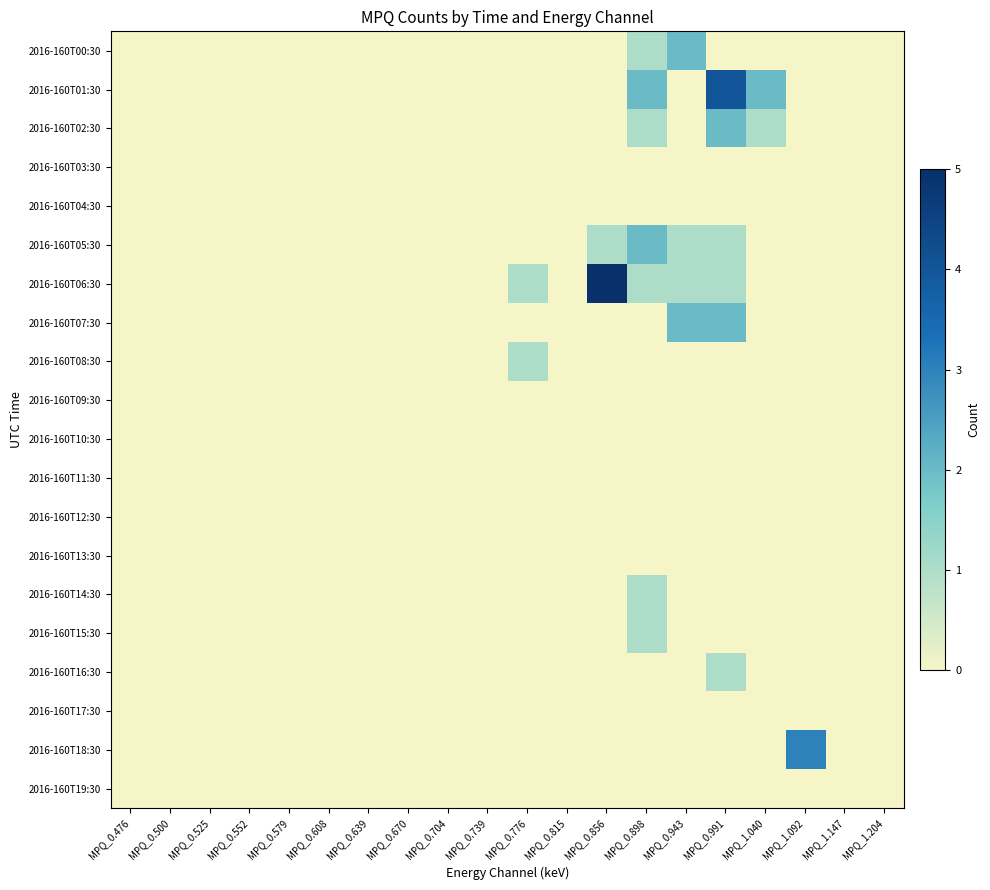

Reading left to right, what are all the values shown in this chart?

2016-160T00:30: MPQ_0.476=0	MPQ_0.500=0	MPQ_0.525=0	MPQ_0.552=0	MPQ_0.579=0	MPQ_0.608=0	MPQ_0.639=0	MPQ_0.670=0	MPQ_0.704=0	MPQ_0.739=0	MPQ_0.776=0	MPQ_0.815=0	MPQ_0.856=0	MPQ_0.898=1	MPQ_0.943=2	MPQ_0.991=0	MPQ_1.040=0	MPQ_1.092=0	MPQ_1.147=0	MPQ_1.204=0
2016-160T01:30: MPQ_0.476=0	MPQ_0.500=0	MPQ_0.525=0	MPQ_0.552=0	MPQ_0.579=0	MPQ_0.608=0	MPQ_0.639=0	MPQ_0.670=0	MPQ_0.704=0	MPQ_0.739=0	MPQ_0.776=0	MPQ_0.815=0	MPQ_0.856=0	MPQ_0.898=2	MPQ_0.943=0	MPQ_0.991=4	MPQ_1.040=2	MPQ_1.092=0	MPQ_1.147=0	MPQ_1.204=0
2016-160T02:30: MPQ_0.476=0	MPQ_0.500=0	MPQ_0.525=0	MPQ_0.552=0	MPQ_0.579=0	MPQ_0.608=0	MPQ_0.639=0	MPQ_0.670=0	MPQ_0.704=0	MPQ_0.739=0	MPQ_0.776=0	MPQ_0.815=0	MPQ_0.856=0	MPQ_0.898=1	MPQ_0.943=0	MPQ_0.991=2	MPQ_1.040=1	MPQ_1.092=0	MPQ_1.147=0	MPQ_1.204=0
2016-160T03:30: MPQ_0.476=0	MPQ_0.500=0	MPQ_0.525=0	MPQ_0.552=0	MPQ_0.579=0	MPQ_0.608=0	MPQ_0.639=0	MPQ_0.670=0	MPQ_0.704=0	MPQ_0.739=0	MPQ_0.776=0	MPQ_0.815=0	MPQ_0.856=0	MPQ_0.898=0	MPQ_0.943=0	MPQ_0.991=0	MPQ_1.040=0	MPQ_1.092=0	MPQ_1.147=0	MPQ_1.204=0
2016-160T04:30: MPQ_0.476=0	MPQ_0.500=0	MPQ_0.525=0	MPQ_0.552=0	MPQ_0.579=0	MPQ_0.608=0	MPQ_0.639=0	MPQ_0.670=0	MPQ_0.704=0	MPQ_0.739=0	MPQ_0.776=0	MPQ_0.815=0	MPQ_0.856=0	MPQ_0.898=0	MPQ_0.943=0	MPQ_0.991=0	MPQ_1.040=0	MPQ_1.092=0	MPQ_1.147=0	MPQ_1.204=0
2016-160T05:30: MPQ_0.476=0	MPQ_0.500=0	MPQ_0.525=0	MPQ_0.552=0	MPQ_0.579=0	MPQ_0.608=0	MPQ_0.639=0	MPQ_0.670=0	MPQ_0.704=0	MPQ_0.739=0	MPQ_0.776=0	MPQ_0.815=0	MPQ_0.856=1	MPQ_0.898=2	MPQ_0.943=1	MPQ_0.991=1	MPQ_1.040=0	MPQ_1.092=0	MPQ_1.147=0	MPQ_1.204=0
2016-160T06:30: MPQ_0.476=0	MPQ_0.500=0	MPQ_0.525=0	MPQ_0.552=0	MPQ_0.579=0	MPQ_0.608=0	MPQ_0.639=0	MPQ_0.670=0	MPQ_0.704=0	MPQ_0.739=0	MPQ_0.776=1	MPQ_0.815=0	MPQ_0.856=5	MPQ_0.898=1	MPQ_0.943=1	MPQ_0.991=1	MPQ_1.040=0	MPQ_1.092=0	MPQ_1.147=0	MPQ_1.204=0
2016-160T07:30: MPQ_0.476=0	MPQ_0.500=0	MPQ_0.525=0	MPQ_0.552=0	MPQ_0.579=0	MPQ_0.608=0	MPQ_0.639=0	MPQ_0.670=0	MPQ_0.704=0	MPQ_0.739=0	MPQ_0.776=0	MPQ_0.815=0	MPQ_0.856=0	MPQ_0.898=0	MPQ_0.943=2	MPQ_0.991=2	MPQ_1.040=0	MPQ_1.092=0	MPQ_1.147=0	MPQ_1.204=0
2016-160T08:30: MPQ_0.476=0	MPQ_0.500=0	MPQ_0.525=0	MPQ_0.552=0	MPQ_0.579=0	MPQ_0.608=0	MPQ_0.639=0	MPQ_0.670=0	MPQ_0.704=0	MPQ_0.739=0	MPQ_0.776=1	MPQ_0.815=0	MPQ_0.856=0	MPQ_0.898=0	MPQ_0.943=0	MPQ_0.991=0	MPQ_1.040=0	MPQ_1.092=0	MPQ_1.147=0	MPQ_1.204=0
2016-160T09:30: MPQ_0.476=0	MPQ_0.500=0	MPQ_0.525=0	MPQ_0.552=0	MPQ_0.579=0	MPQ_0.608=0	MPQ_0.639=0	MPQ_0.670=0	MPQ_0.704=0	MPQ_0.739=0	MPQ_0.776=0	MPQ_0.815=0	MPQ_0.856=0	MPQ_0.898=0	MPQ_0.943=0	MPQ_0.991=0	MPQ_1.040=0	MPQ_1.092=0	MPQ_1.147=0	MPQ_1.204=0
2016-160T10:30: MPQ_0.476=0	MPQ_0.500=0	MPQ_0.525=0	MPQ_0.552=0	MPQ_0.579=0	MPQ_0.608=0	MPQ_0.639=0	MPQ_0.670=0	MPQ_0.704=0	MPQ_0.739=0	MPQ_0.776=0	MPQ_0.815=0	MPQ_0.856=0	MPQ_0.898=0	MPQ_0.943=0	MPQ_0.991=0	MPQ_1.040=0	MPQ_1.092=0	MPQ_1.147=0	MPQ_1.204=0
2016-160T11:30: MPQ_0.476=0	MPQ_0.500=0	MPQ_0.525=0	MPQ_0.552=0	MPQ_0.579=0	MPQ_0.608=0	MPQ_0.639=0	MPQ_0.670=0	MPQ_0.704=0	MPQ_0.739=0	MPQ_0.776=0	MPQ_0.815=0	MPQ_0.856=0	MPQ_0.898=0	MPQ_0.943=0	MPQ_0.991=0	MPQ_1.040=0	MPQ_1.092=0	MPQ_1.147=0	MPQ_1.204=0
2016-160T12:30: MPQ_0.476=0	MPQ_0.500=0	MPQ_0.525=0	MPQ_0.552=0	MPQ_0.579=0	MPQ_0.608=0	MPQ_0.639=0	MPQ_0.670=0	MPQ_0.704=0	MPQ_0.739=0	MPQ_0.776=0	MPQ_0.815=0	MPQ_0.856=0	MPQ_0.898=0	MPQ_0.943=0	MPQ_0.991=0	MPQ_1.040=0	MPQ_1.092=0	MPQ_1.147=0	MPQ_1.204=0
2016-160T13:30: MPQ_0.476=0	MPQ_0.500=0	MPQ_0.525=0	MPQ_0.552=0	MPQ_0.579=0	MPQ_0.608=0	MPQ_0.639=0	MPQ_0.670=0	MPQ_0.704=0	MPQ_0.739=0	MPQ_0.776=0	MPQ_0.815=0	MPQ_0.856=0	MPQ_0.898=0	MPQ_0.943=0	MPQ_0.991=0	MPQ_1.040=0	MPQ_1.092=0	MPQ_1.147=0	MPQ_1.204=0
2016-160T14:30: MPQ_0.476=0	MPQ_0.500=0	MPQ_0.525=0	MPQ_0.552=0	MPQ_0.579=0	MPQ_0.608=0	MPQ_0.639=0	MPQ_0.670=0	MPQ_0.704=0	MPQ_0.739=0	MPQ_0.776=0	MPQ_0.815=0	MPQ_0.856=0	MPQ_0.898=1	MPQ_0.943=0	MPQ_0.991=0	MPQ_1.040=0	MPQ_1.092=0	MPQ_1.147=0	MPQ_1.204=0
2016-160T15:30: MPQ_0.476=0	MPQ_0.500=0	MPQ_0.525=0	MPQ_0.552=0	MPQ_0.579=0	MPQ_0.608=0	MPQ_0.639=0	MPQ_0.670=0	MPQ_0.704=0	MPQ_0.739=0	MPQ_0.776=0	MPQ_0.815=0	MPQ_0.856=0	MPQ_0.898=1	MPQ_0.943=0	MPQ_0.991=0	MPQ_1.040=0	MPQ_1.092=0	MPQ_1.147=0	MPQ_1.204=0
2016-160T16:30: MPQ_0.476=0	MPQ_0.500=0	MPQ_0.525=0	MPQ_0.552=0	MPQ_0.579=0	MPQ_0.608=0	MPQ_0.639=0	MPQ_0.670=0	MPQ_0.704=0	MPQ_0.739=0	MPQ_0.776=0	MPQ_0.815=0	MPQ_0.856=0	MPQ_0.898=0	MPQ_0.943=0	MPQ_0.991=1	MPQ_1.040=0	MPQ_1.092=0	MPQ_1.147=0	MPQ_1.204=0
2016-160T17:30: MPQ_0.476=0	MPQ_0.500=0	MPQ_0.525=0	MPQ_0.552=0	MPQ_0.579=0	MPQ_0.608=0	MPQ_0.639=0	MPQ_0.670=0	MPQ_0.704=0	MPQ_0.739=0	MPQ_0.776=0	MPQ_0.815=0	MPQ_0.856=0	MPQ_0.898=0	MPQ_0.943=0	MPQ_0.991=0	MPQ_1.040=0	MPQ_1.092=0	MPQ_1.147=0	MPQ_1.204=0
2016-160T18:30: MPQ_0.476=0	MPQ_0.500=0	MPQ_0.525=0	MPQ_0.552=0	MPQ_0.579=0	MPQ_0.608=0	MPQ_0.639=0	MPQ_0.670=0	MPQ_0.704=0	MPQ_0.739=0	MPQ_0.776=0	MPQ_0.815=0	MPQ_0.856=0	MPQ_0.898=0	MPQ_0.943=0	MPQ_0.991=0	MPQ_1.040=0	MPQ_1.092=3	MPQ_1.147=0	MPQ_1.204=0
2016-160T19:30: MPQ_0.476=0	MPQ_0.500=0	MPQ_0.525=0	MPQ_0.552=0	MPQ_0.579=0	MPQ_0.608=0	MPQ_0.639=0	MPQ_0.670=0	MPQ_0.704=0	MPQ_0.739=0	MPQ_0.776=0	MPQ_0.815=0	MPQ_0.856=0	MPQ_0.898=0	MPQ_0.943=0	MPQ_0.991=0	MPQ_1.040=0	MPQ_1.092=0	MPQ_1.147=0	MPQ_1.204=0